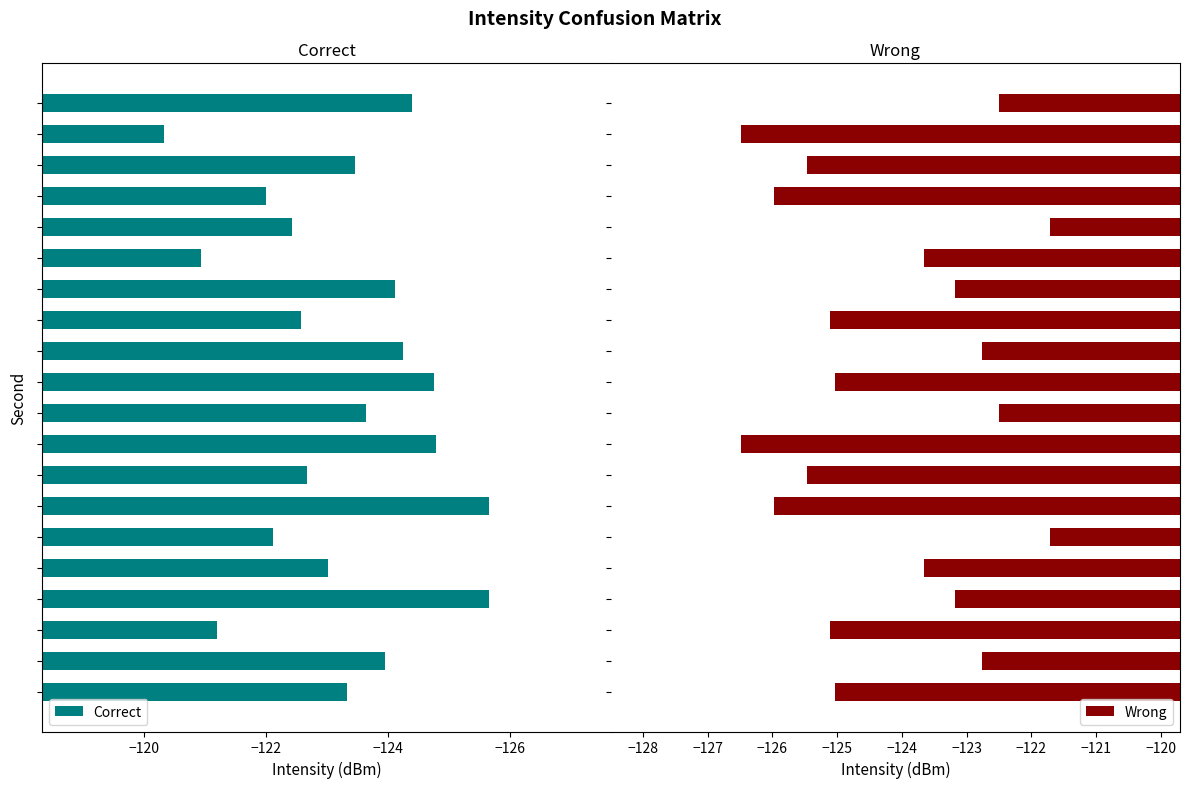

What is the minimum value for Correct?

-125.7